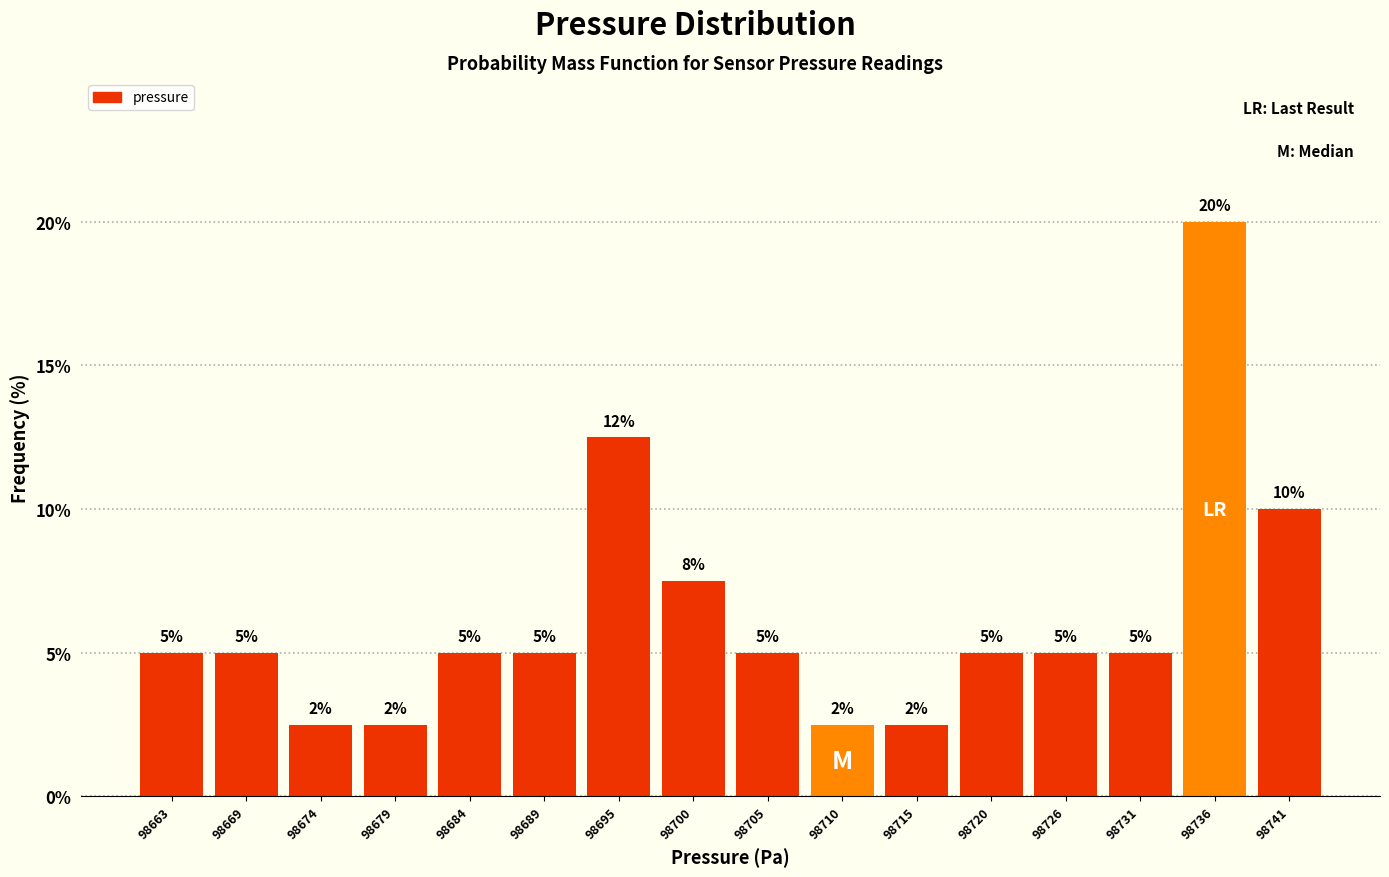

Over which range of the x-axis is the bar tallest?

98733 to 98739